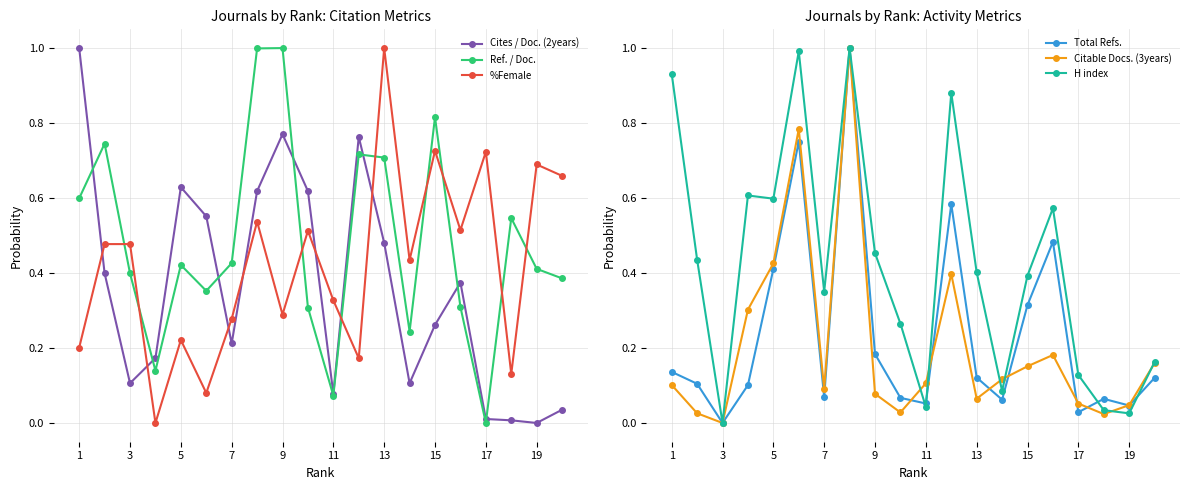

Does the chart have visible grid lines?

Yes